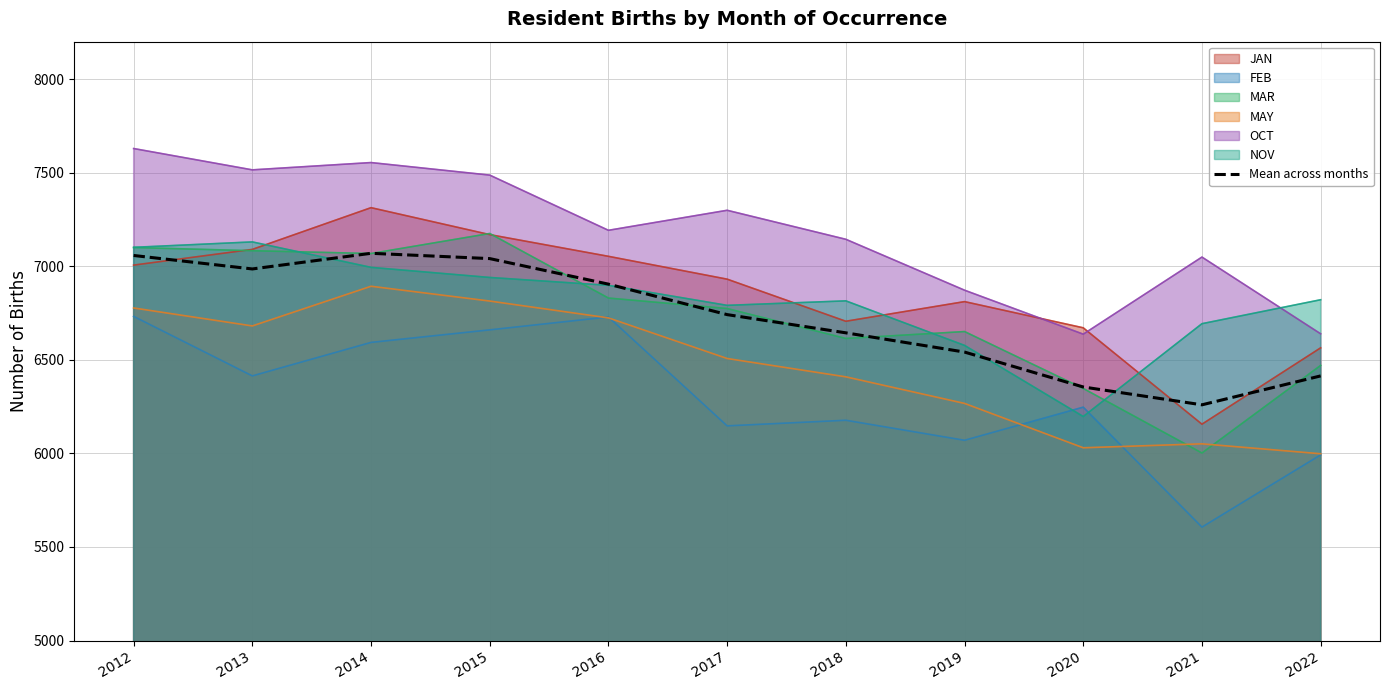

Reading left to right, transcribe all the data shown in this chart.

2012=7057.5	2013=6985.5	2014=7069.2	2015=7040.8	2016=6904.3	2017=6741.5	2018=6644.2	2019=6541.3	2020=6354.8	2021=6259.5	2022=6414.0